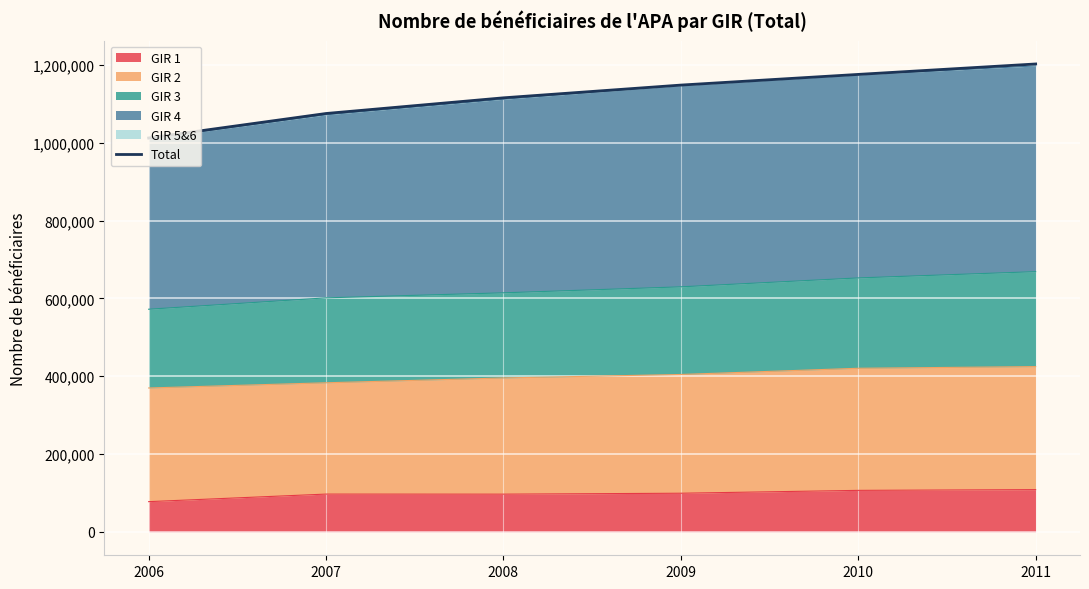

How many categories are shown in the chart?

6